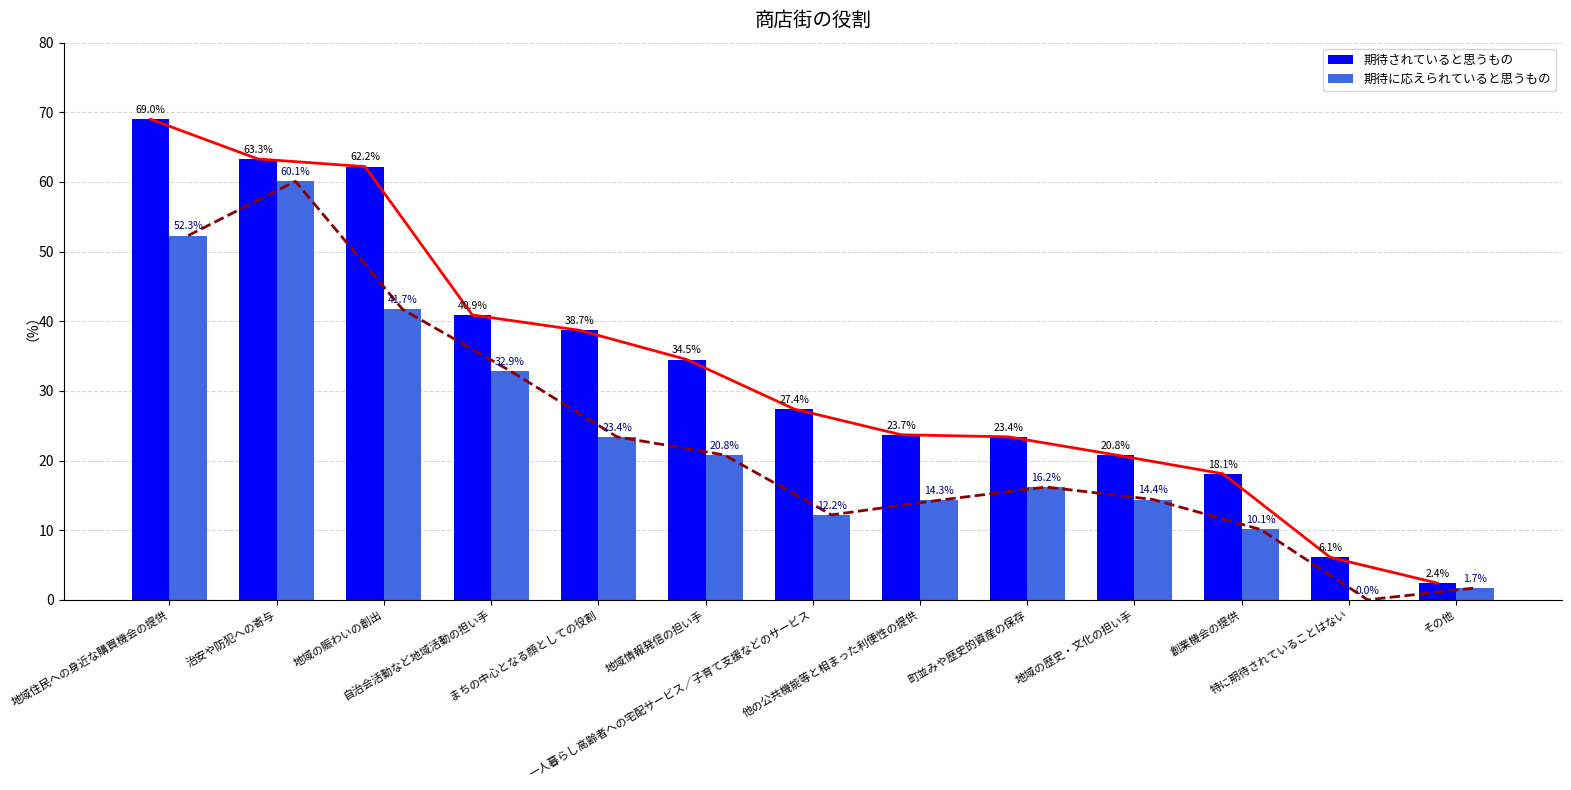

How many series are shown in this chart?

2